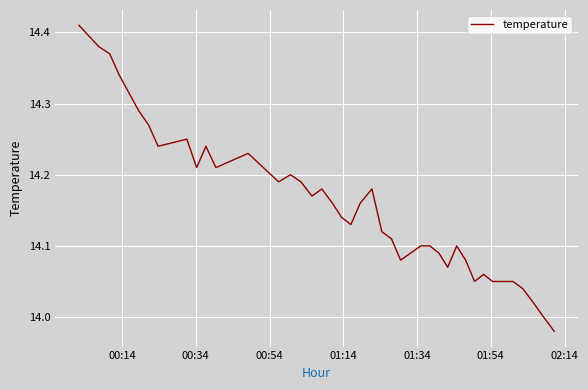

What is the difference between the maximum and minimum values?

0.4